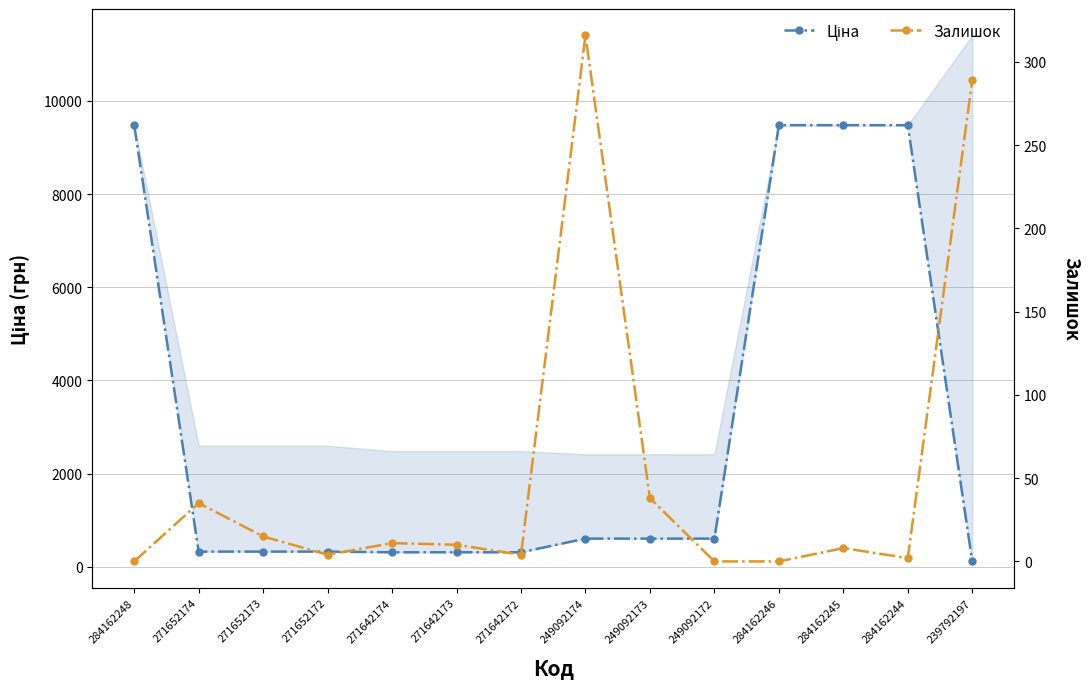

The Залишок series shows 3.1 at 284162244. True or false?

False